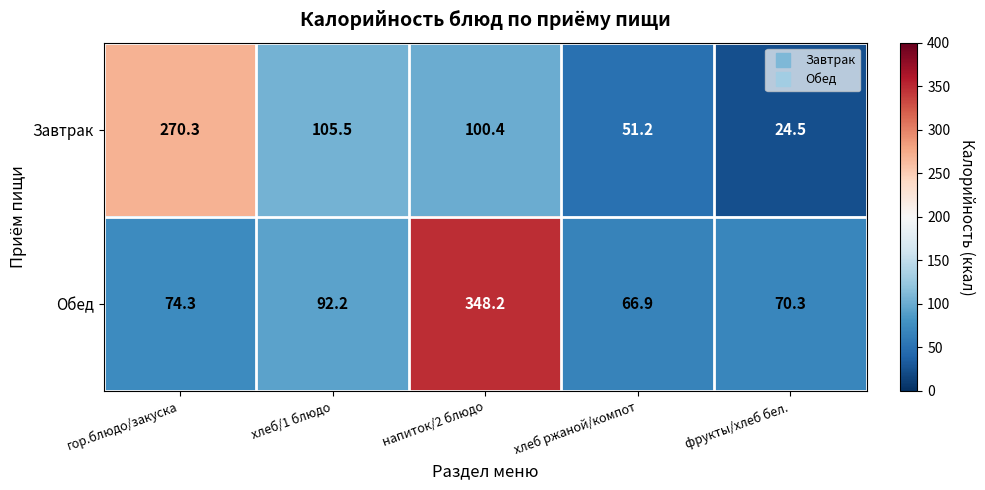

What is the approximate value of Обед at хлеб ржаной/компот?

66.9